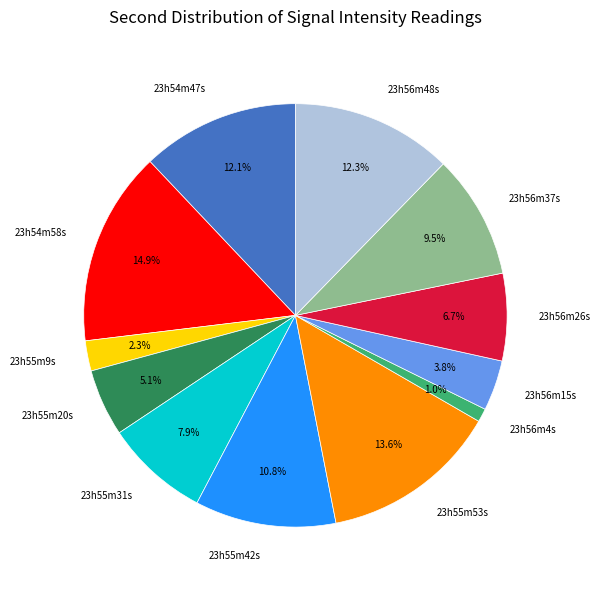

Count the number of slices in the pie.

12